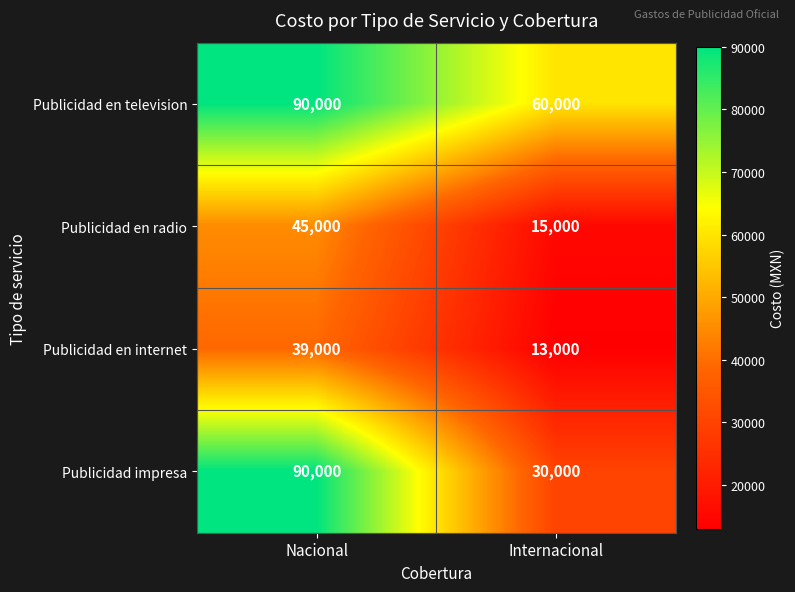

Is it true that Publicidad en television equals 90000 at Nacional?

True